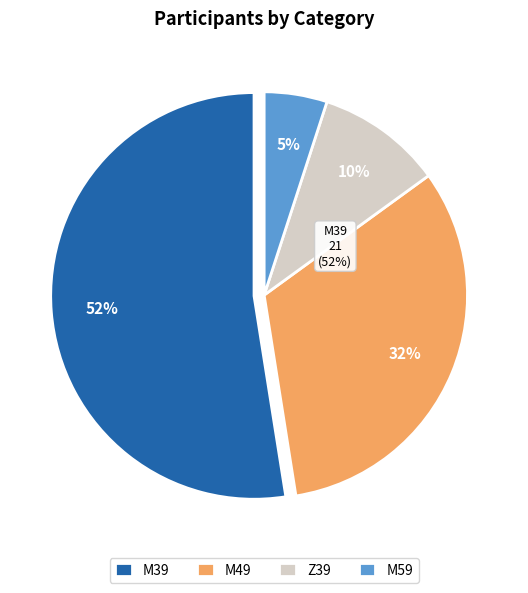

Which has a higher value, M59 or Z39?

Z39